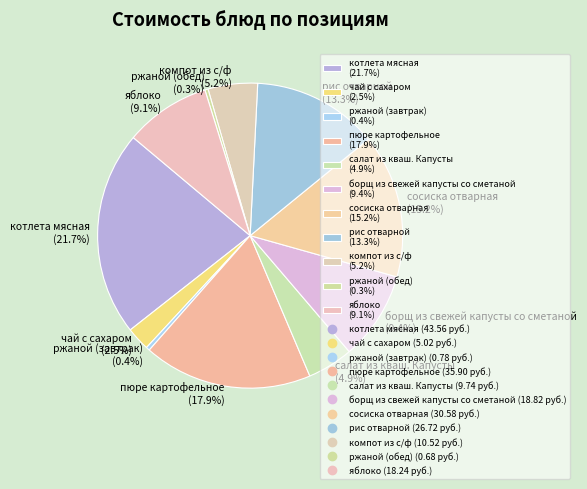

What is the ratio of the value at борщ из свежей капусты со сметаной (9.4%) to the value at сосиска отварная (15.2%)?

0.6